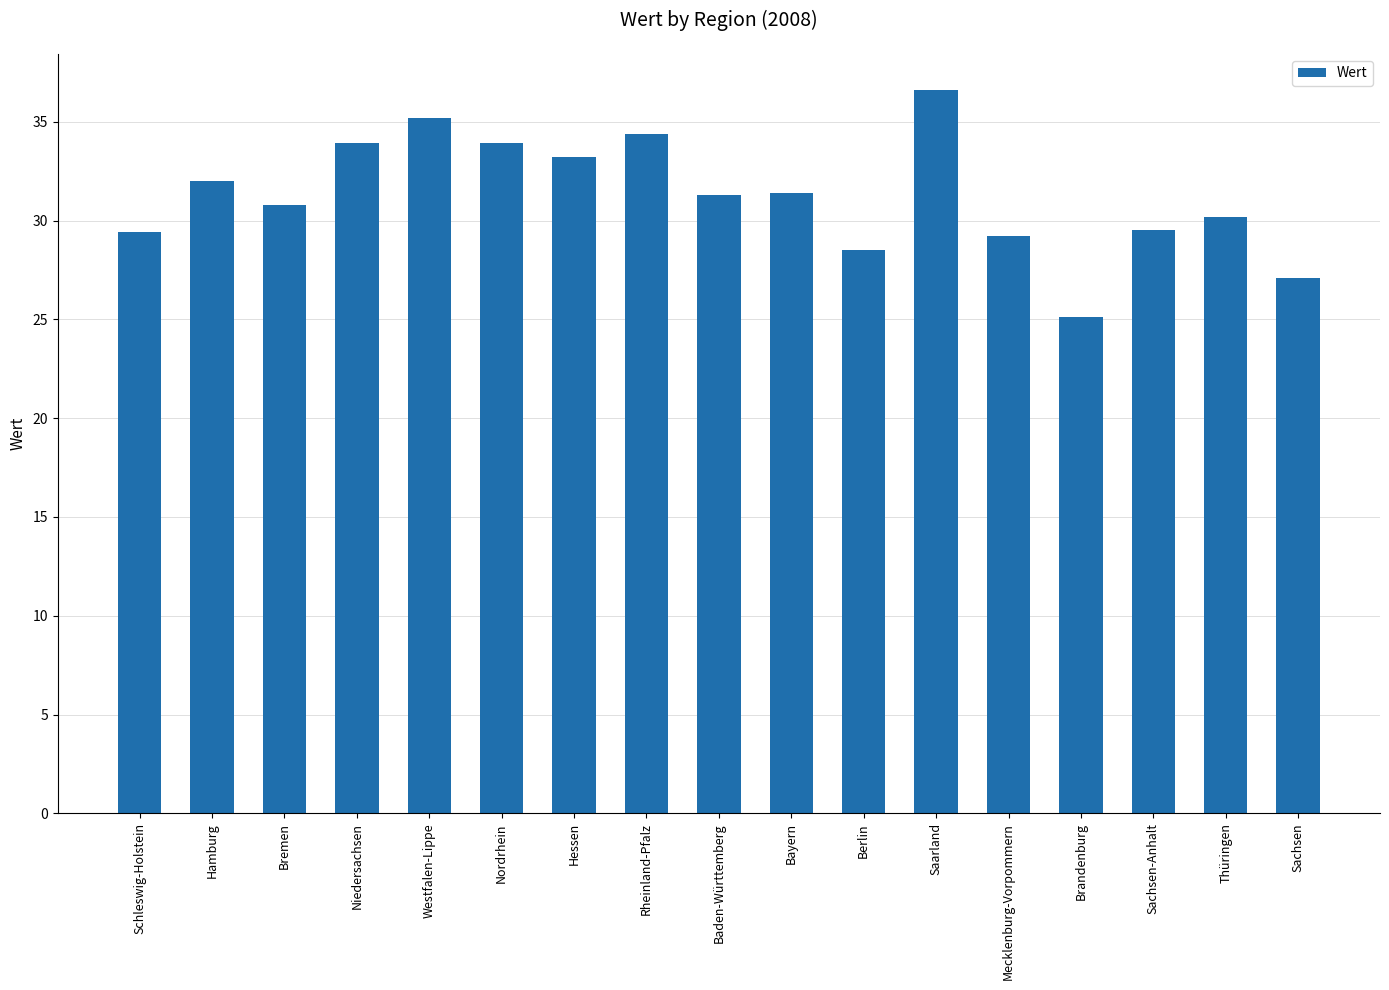

What is the sum of the values at Nordrhein and Mecklenburg-Vorpommern?

63.1